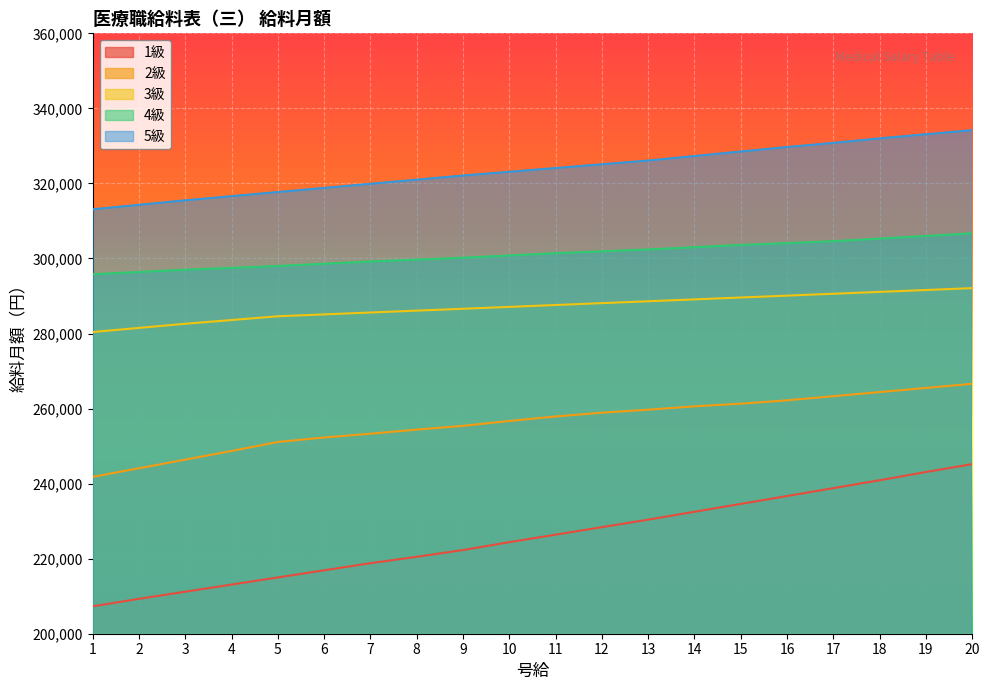

The value of 1級 at 6 is 216900. True or false?

True